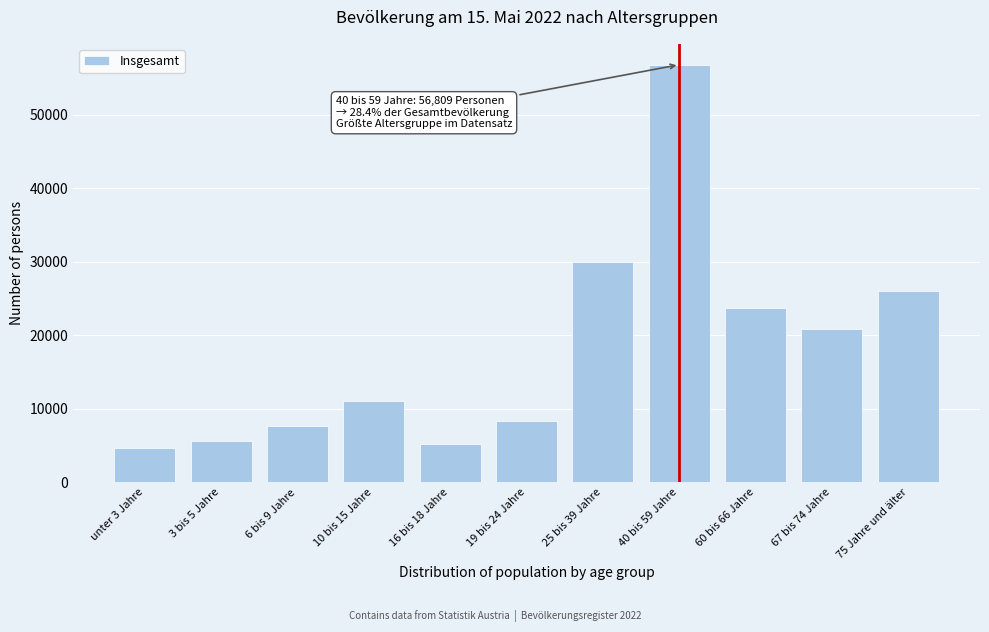

Reading right to left, list all the values displayed in this chart.

25968	20867	23764	56809	30019	8403	5203	11003	7717	5649	4678